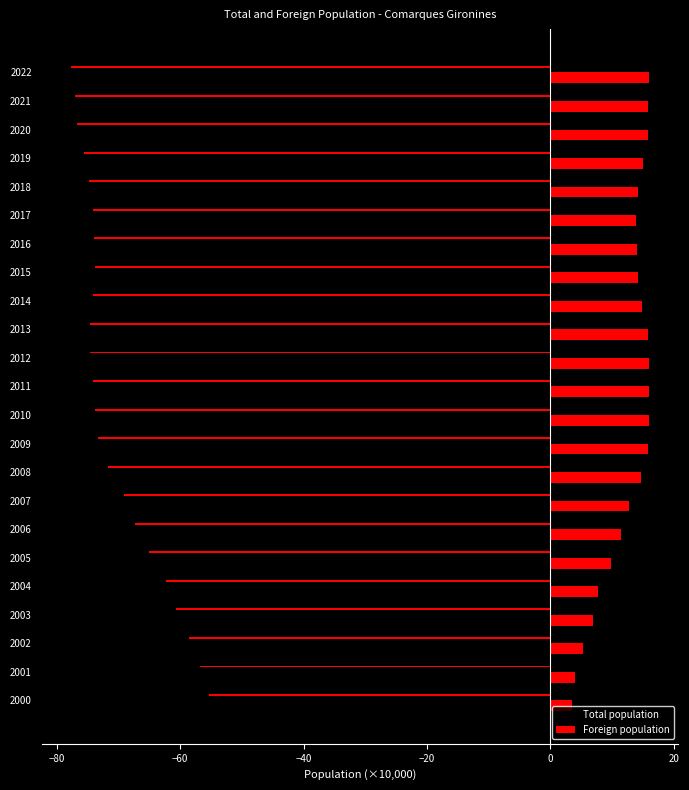

Where does the Foreign population series first go above 14?

8